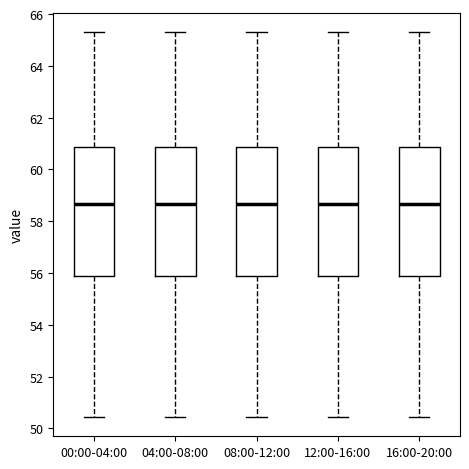

Reading left to right, transcribe this box plot: for each box, give where its median line is, the range the box spans, and where its two whiskers end, as read against the y-axis. The values are not printed on the chart, so give them approximately, as read against the axis.

00:00-04:00: median 58.6, box 55.8 to 60.8, whiskers 50.4 to 65.2
04:00-08:00: median 58.6, box 55.8 to 60.8, whiskers 50.4 to 65.2
08:00-12:00: median 58.6, box 55.8 to 60.8, whiskers 50.4 to 65.2
12:00-16:00: median 58.6, box 55.8 to 60.8, whiskers 50.4 to 65.2
16:00-20:00: median 58.6, box 55.8 to 60.8, whiskers 50.4 to 65.2